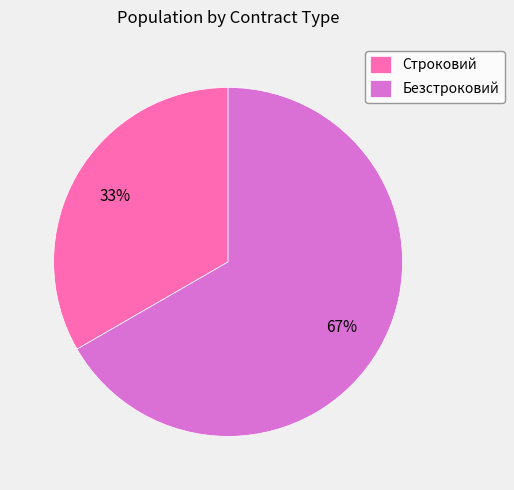

To the nearest percent, what portion does Строковий represent?

33%